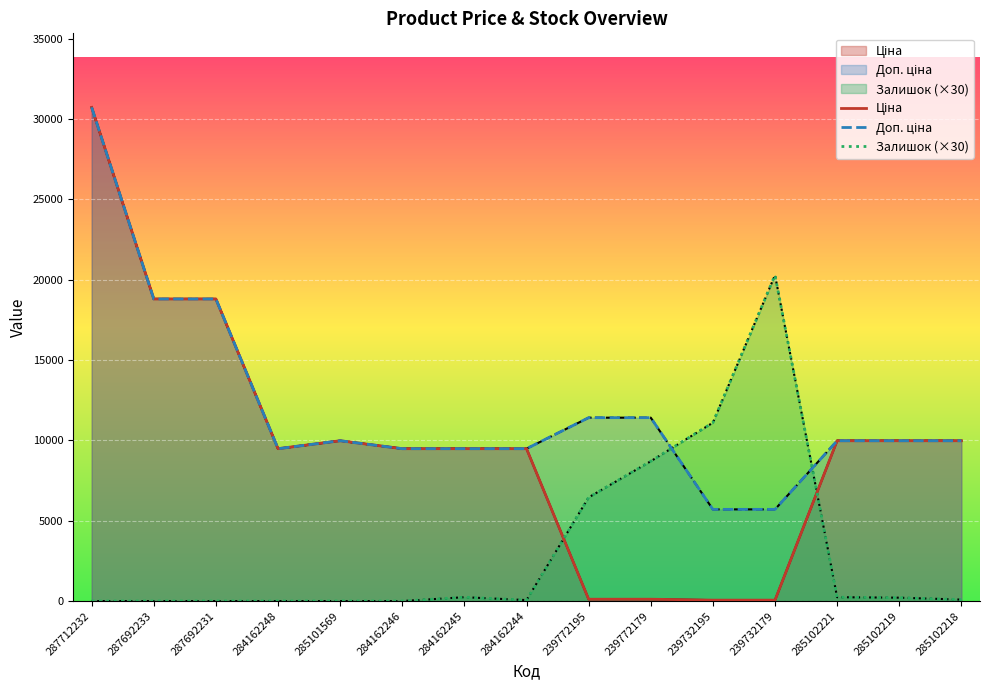

True or false: Доп. ціна has a value of 18796.8 at 287692231.

True